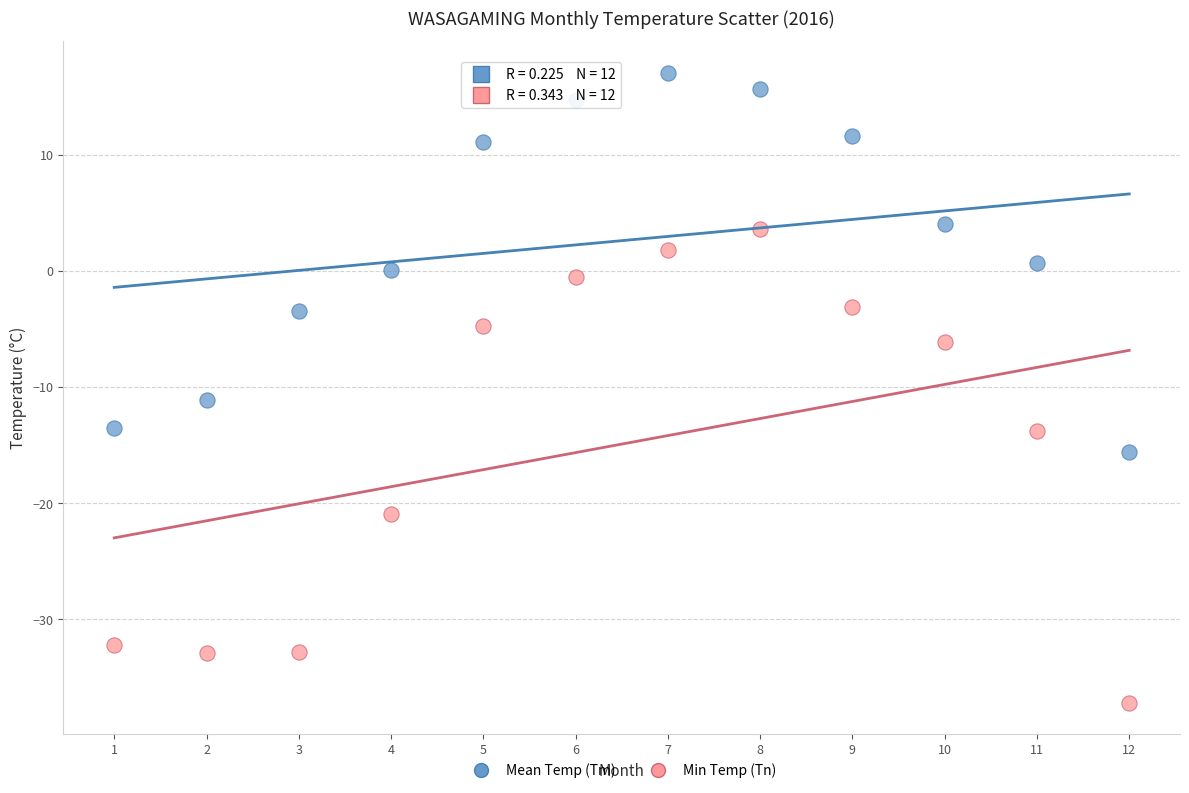

Which series has the widest spread of Y values?

Min Temp (Tn)